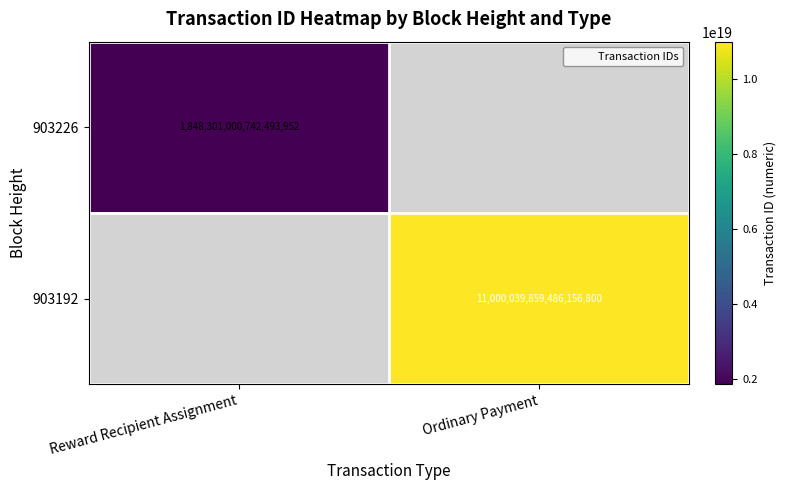

What is the approximate value of 903226 at Reward Recipient Assignment?

1848301000742493952.0